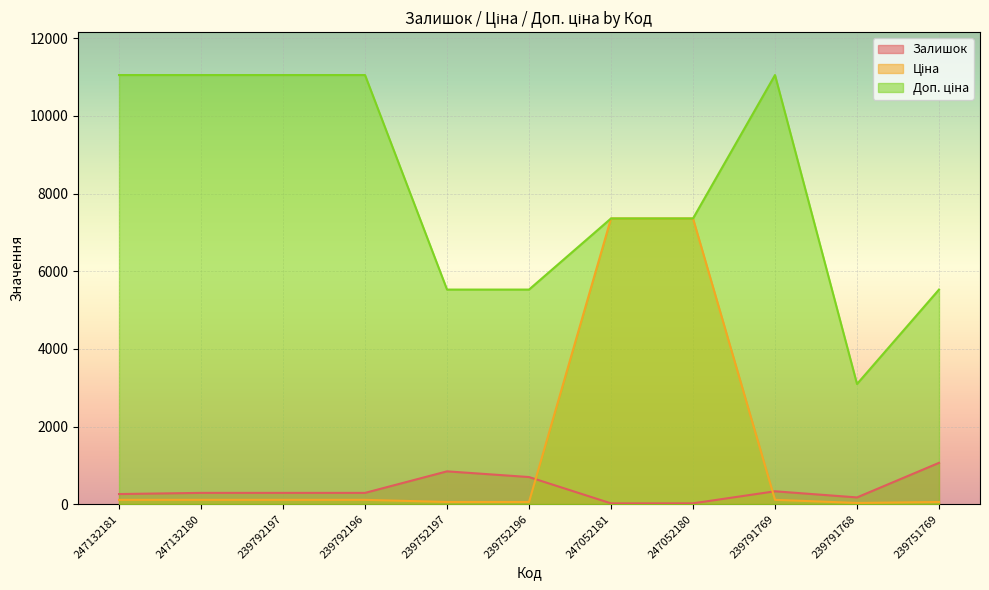

True or false: Ціна has more than 0 interior local peaks.

False